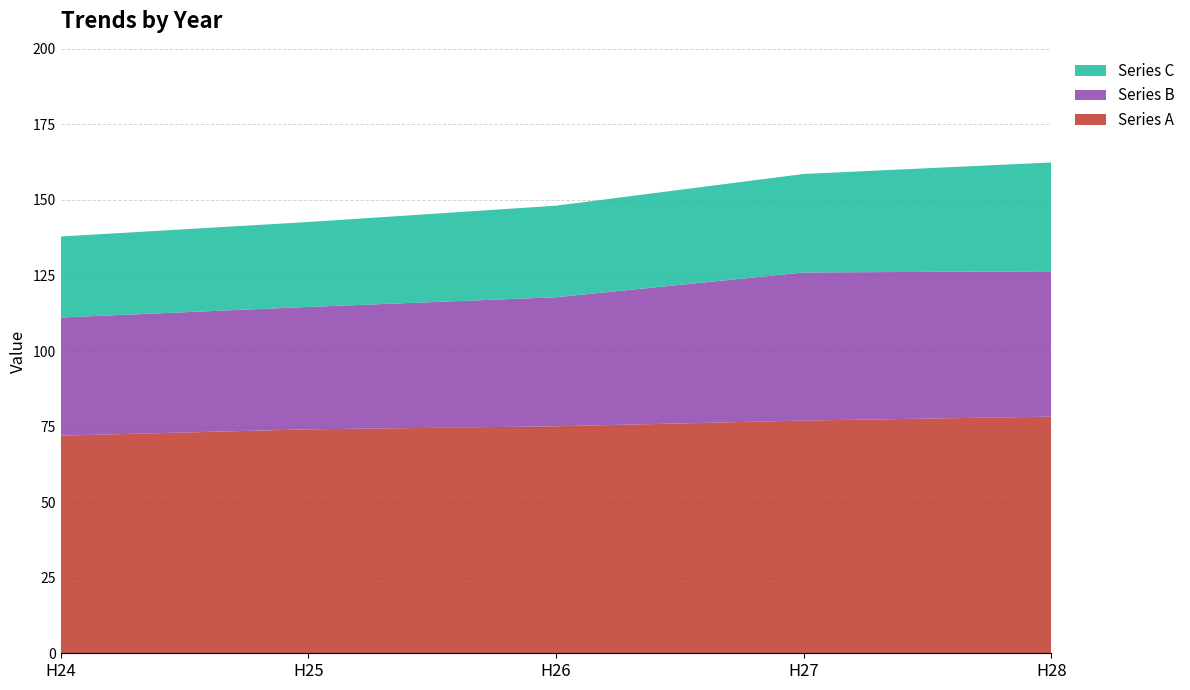

At how many categories does at least one series exceed 80?

5